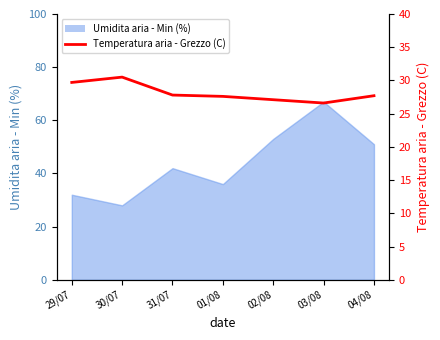

What is the label of the 4th point from the left?

01/08